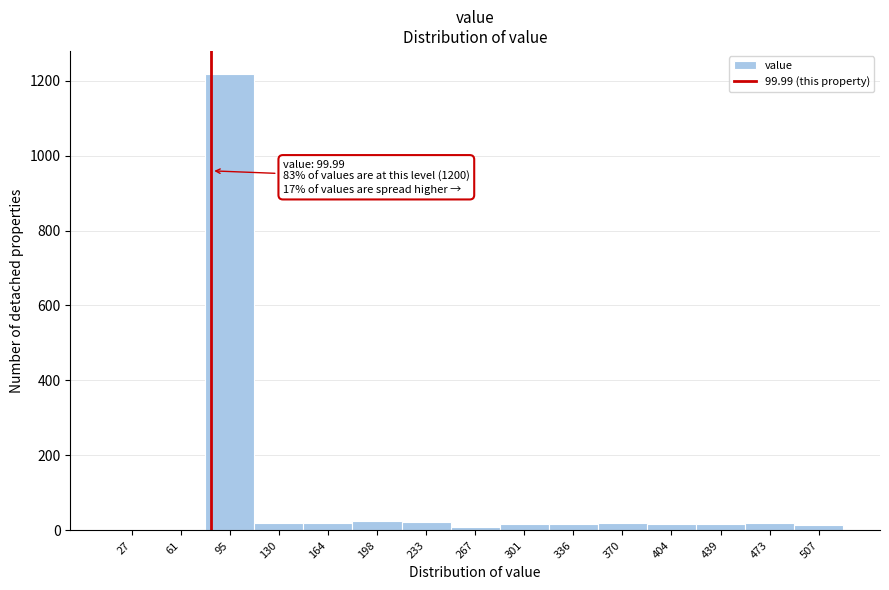

Which category has the highest value across all series?

95